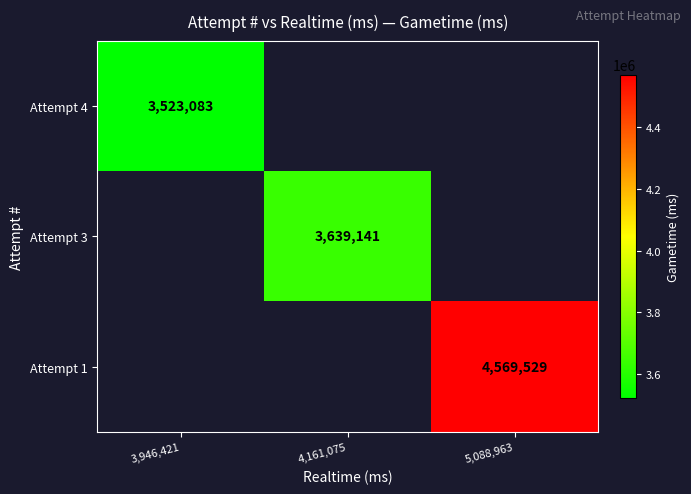

The value of Attempt 4 at 3,946,421 is 3523083. True or false?

True